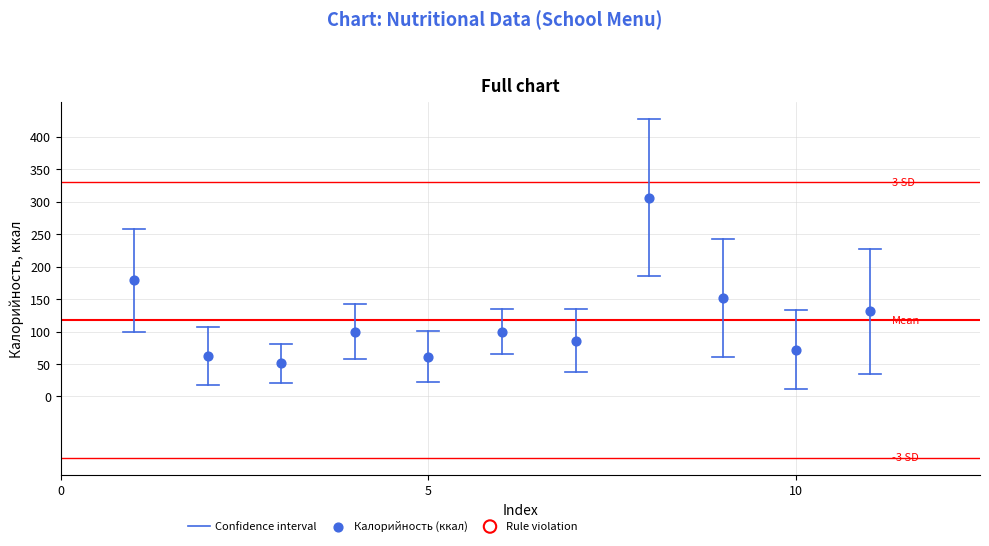

What is the average Y value?

118